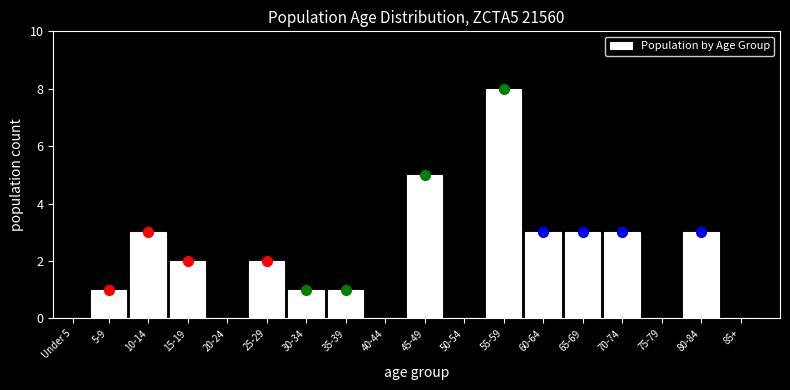

Reading left to right, extract all data points from this chart.

Under 5=0	5-9=1	10-14=3	15-19=2	20-24=0	25-29=2	30-34=1	35-39=1	40-44=0	45-49=5	50-54=0	55-59=8	60-64=3	65-69=3	70-74=3	75-79=0	80-84=3	85+=0